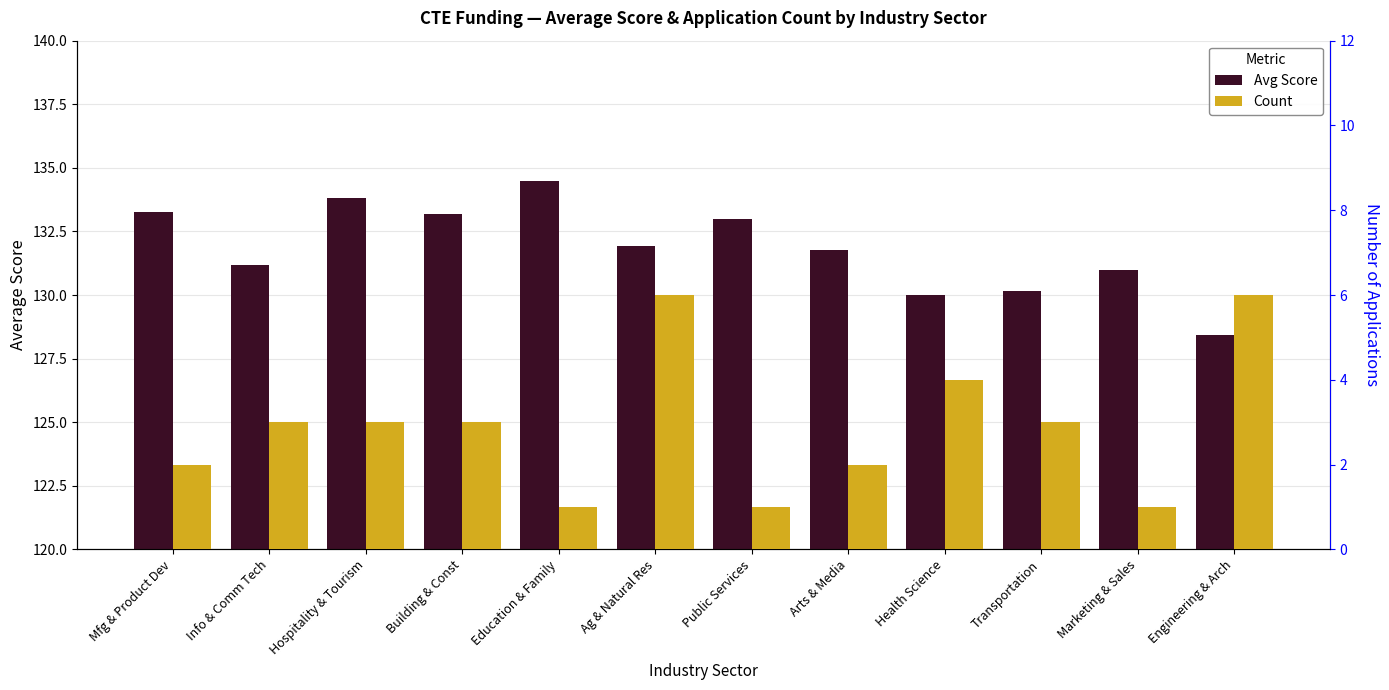

How many data points in Avg Score are above 131?

8